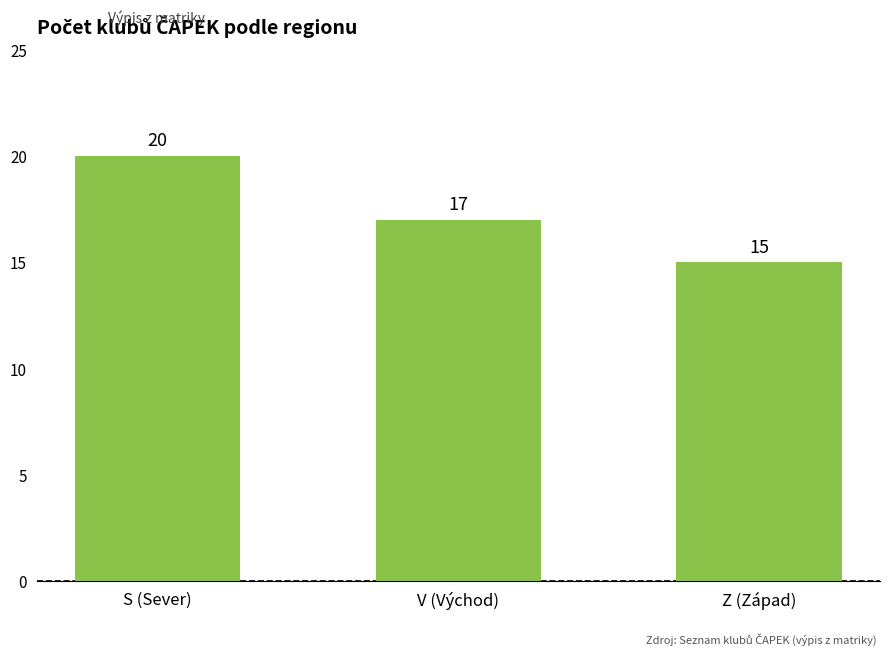

Reading left to right, extract all data points from this chart.

S (Sever)=20	V (Východ)=17	Z (Západ)=15